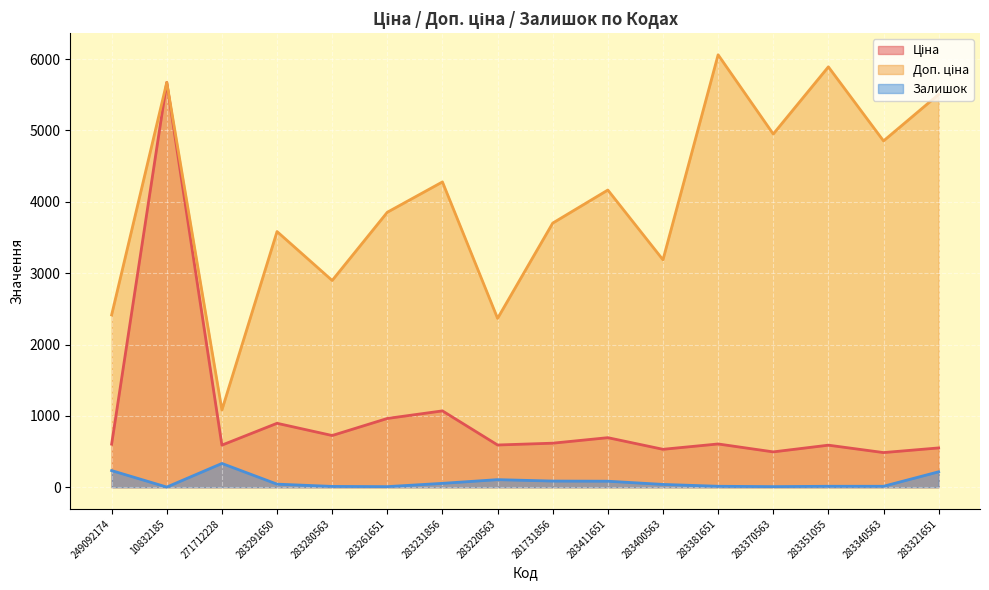

At how many categories does at least one series exceed 5230?

4